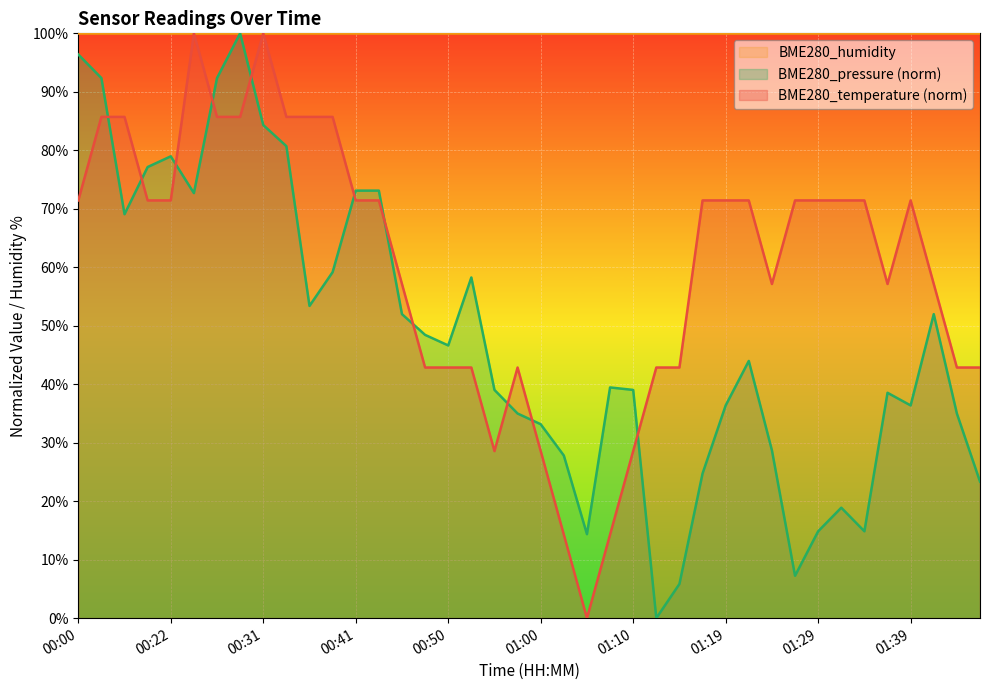

What are all the series names shown in the legend?

BME280_humidity, BME280_pressure (norm), BME280_temperature (norm)